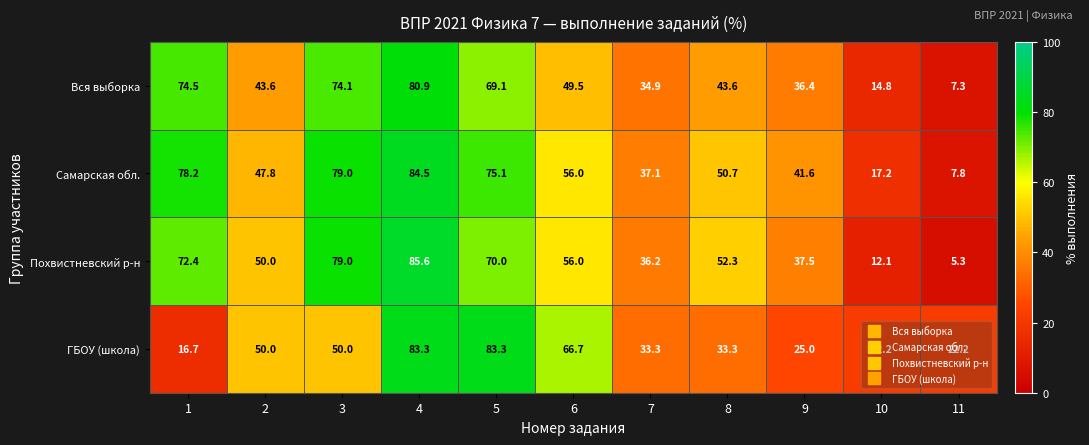

True or false: Похвистневский р-н has a value of 37.5 at 9.

True